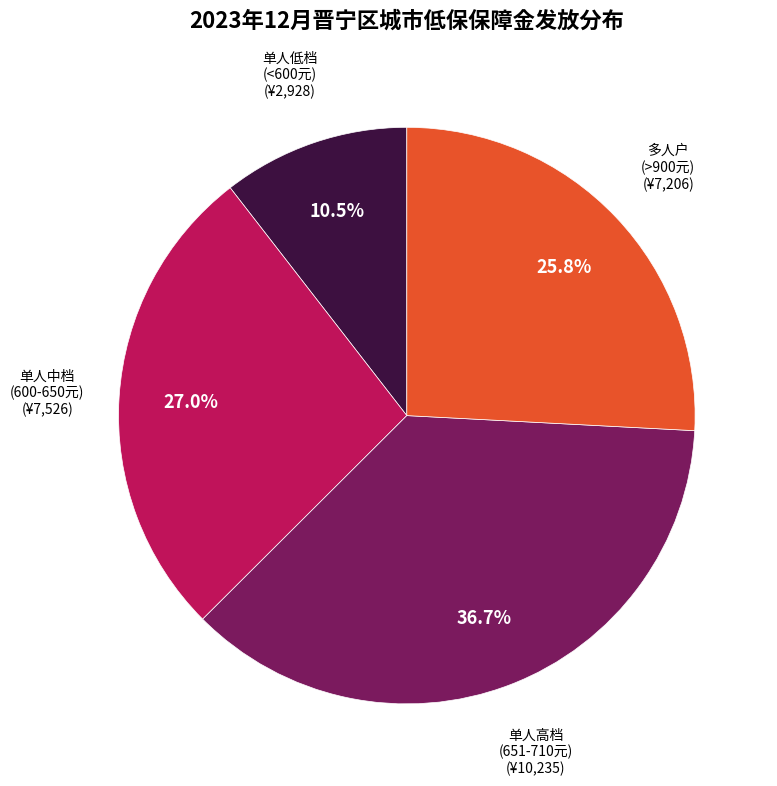

Is there a majority slice in this chart?

No